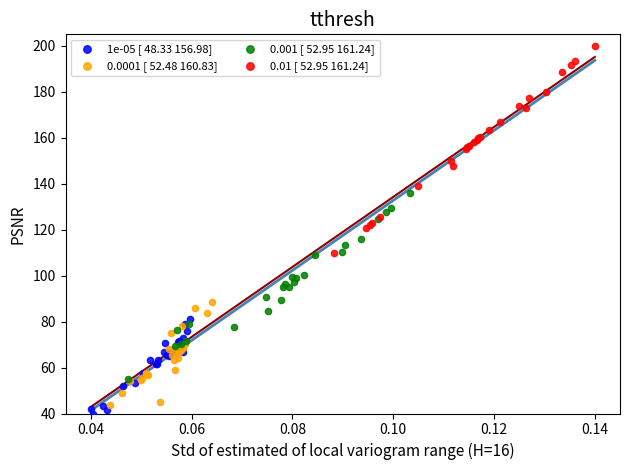

Which series contains the highest Y value?

0.01 [ 52.95 161.24]